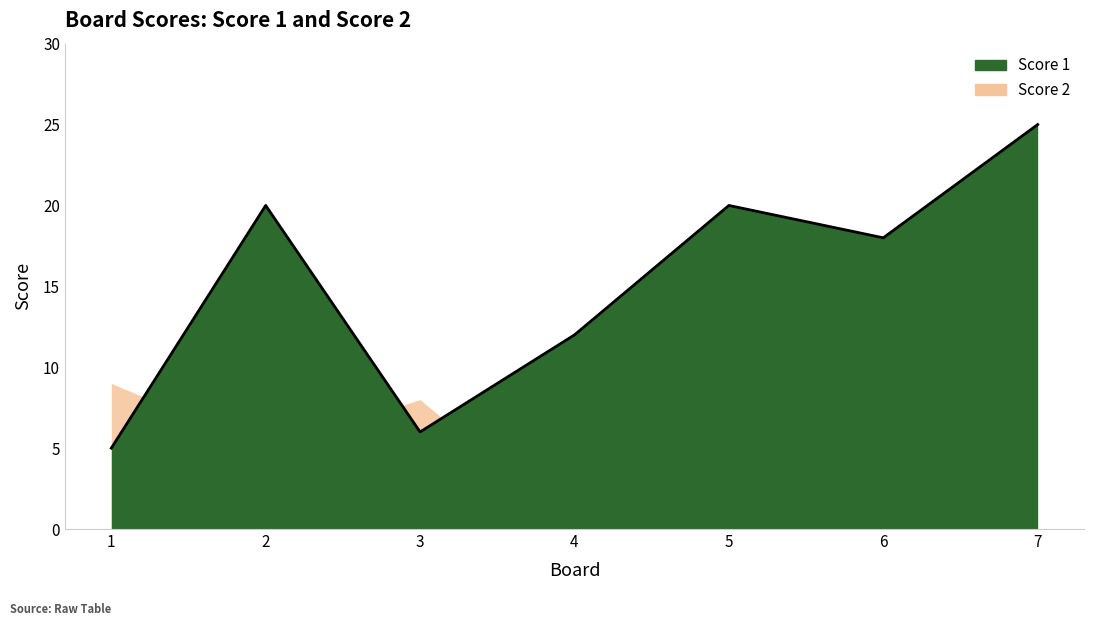

Is it true that the value at 3 is 6?

True